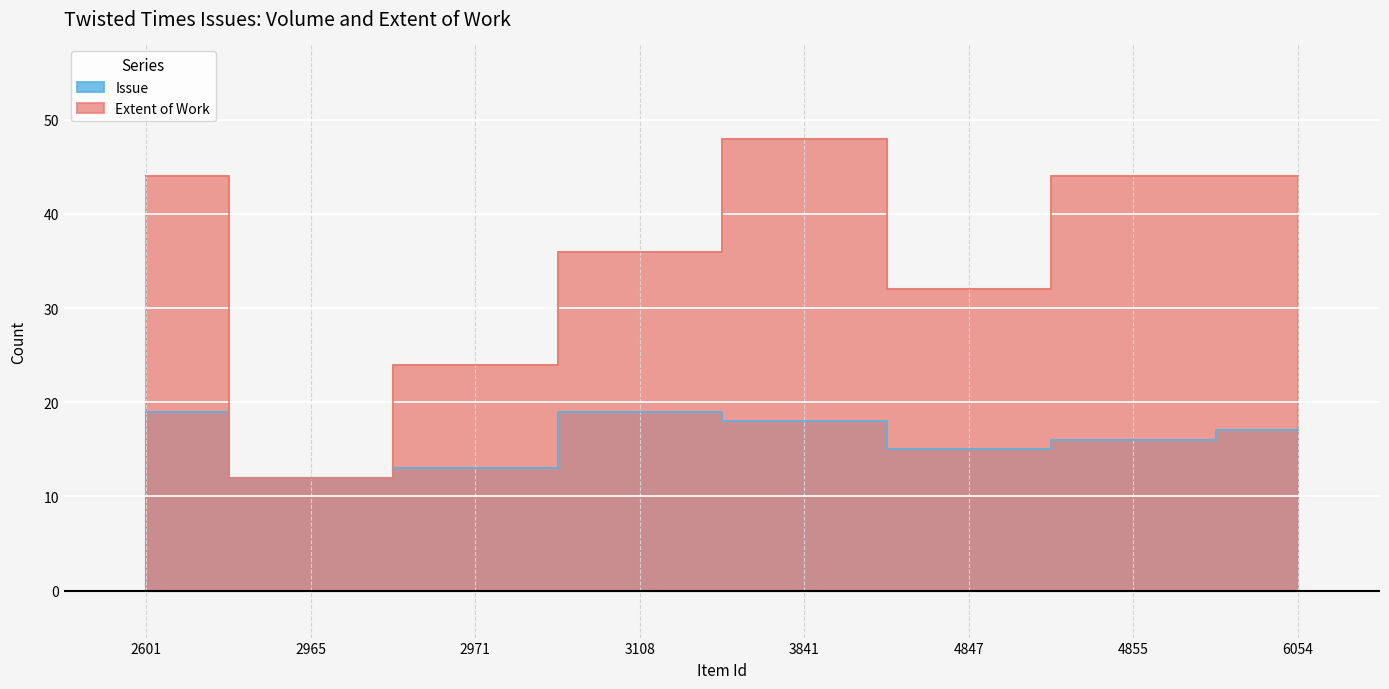

True or false: Issue has a value of 31 at 2601.

False